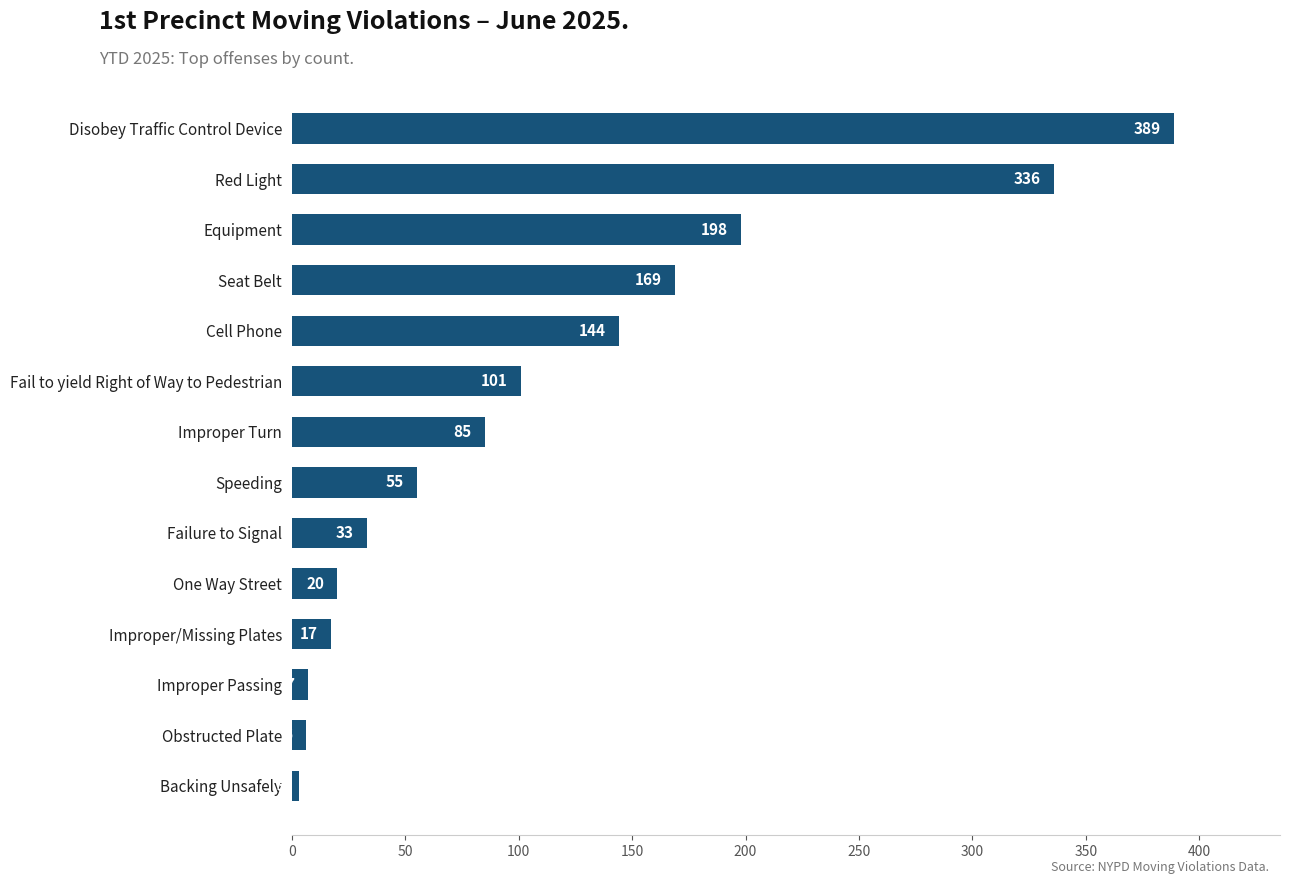

What is the difference between the second highest and minimum values?

333